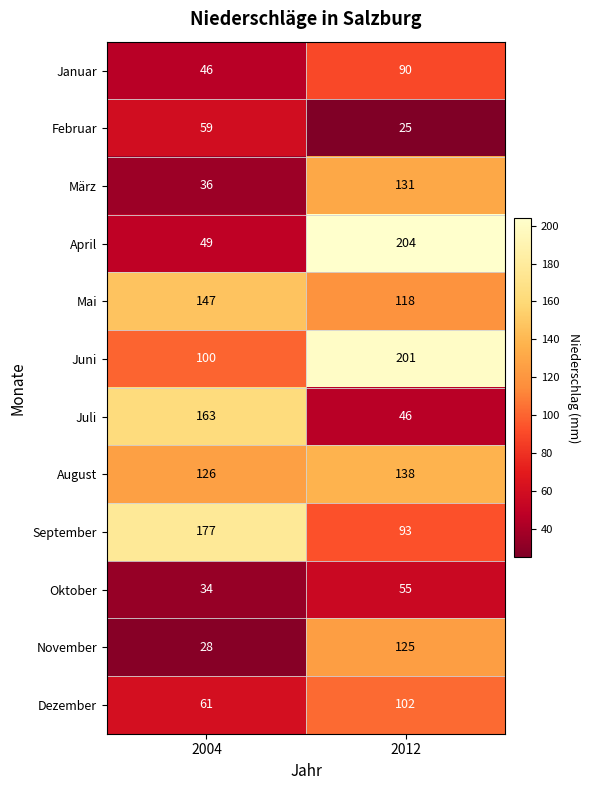

Is it true that November equals 223 at 2012?

False